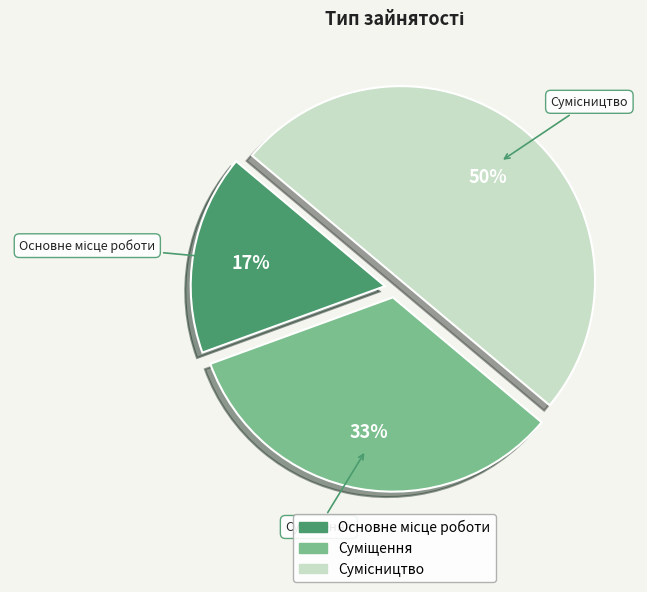

To the nearest percent, what is the difference between the largest and smallest slice percentages?

33%